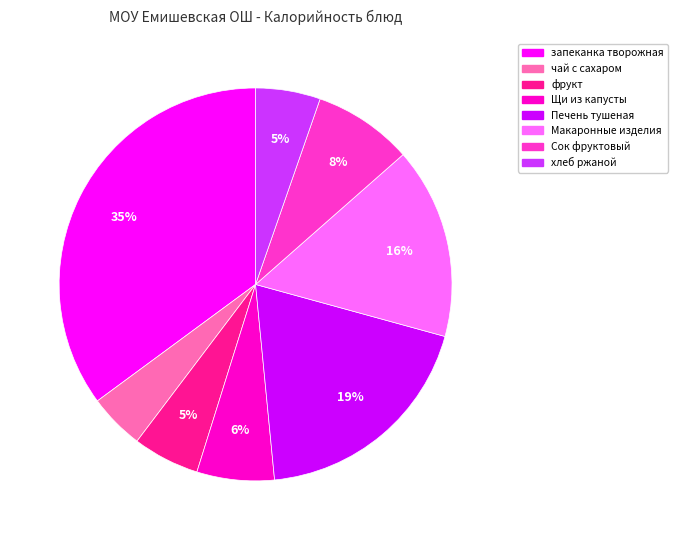

Does any single category account for the majority?

No